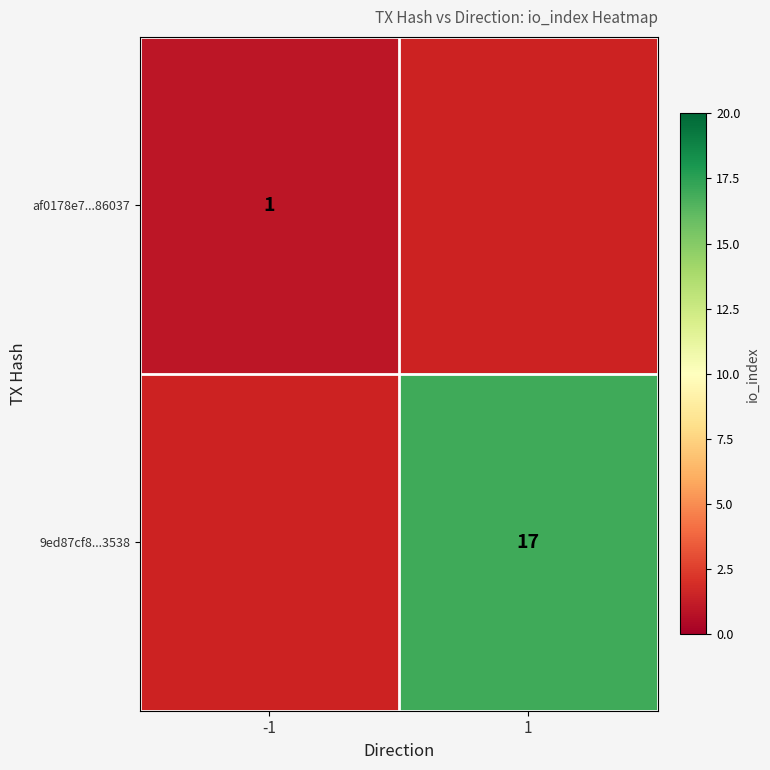

How many series are shown in this chart?

2